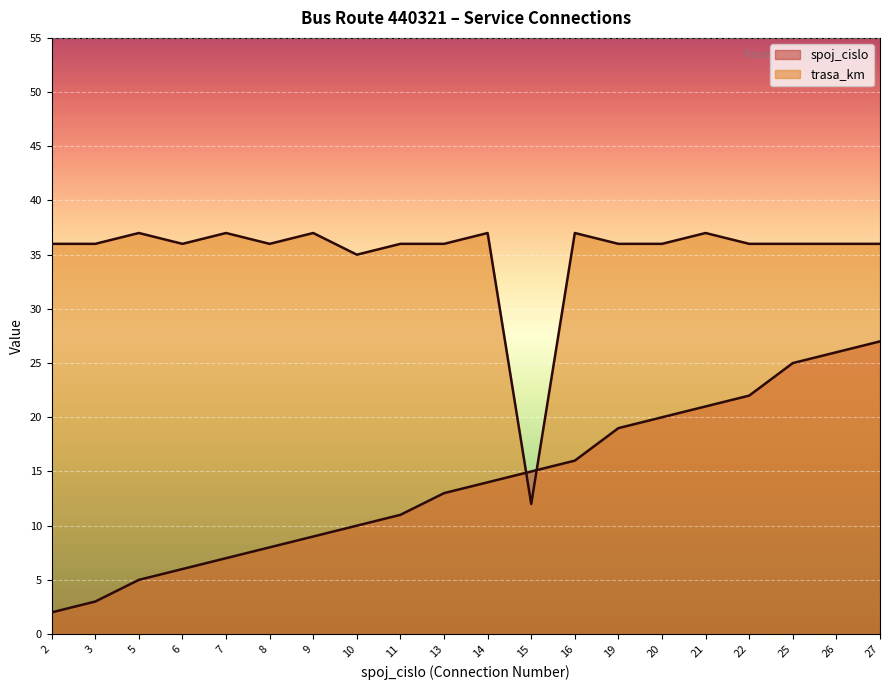

At which category does the chart reach its minimum across all series?

2